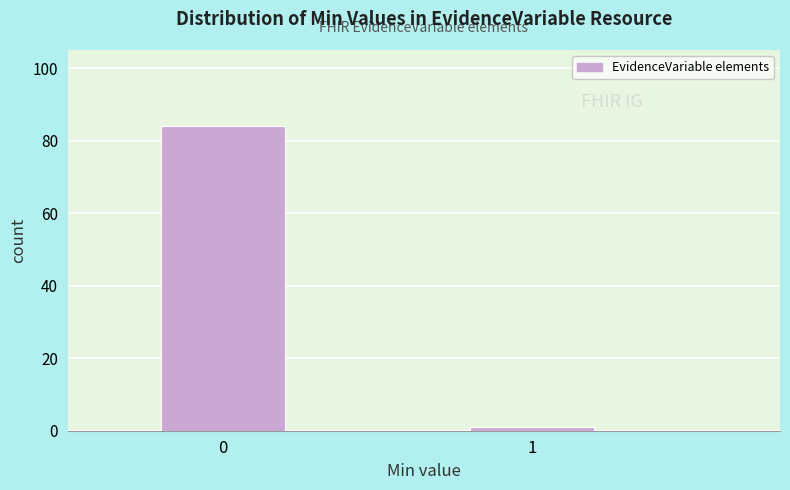

Reading right to left, extract all data points from this chart.

1	84